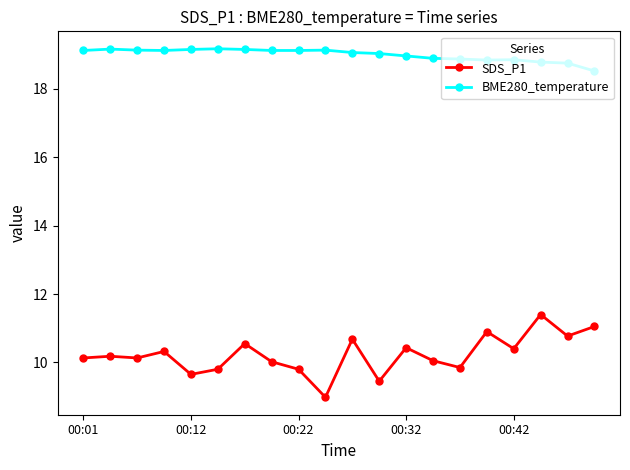

What is the minimum value for SDS_P1?

9.0